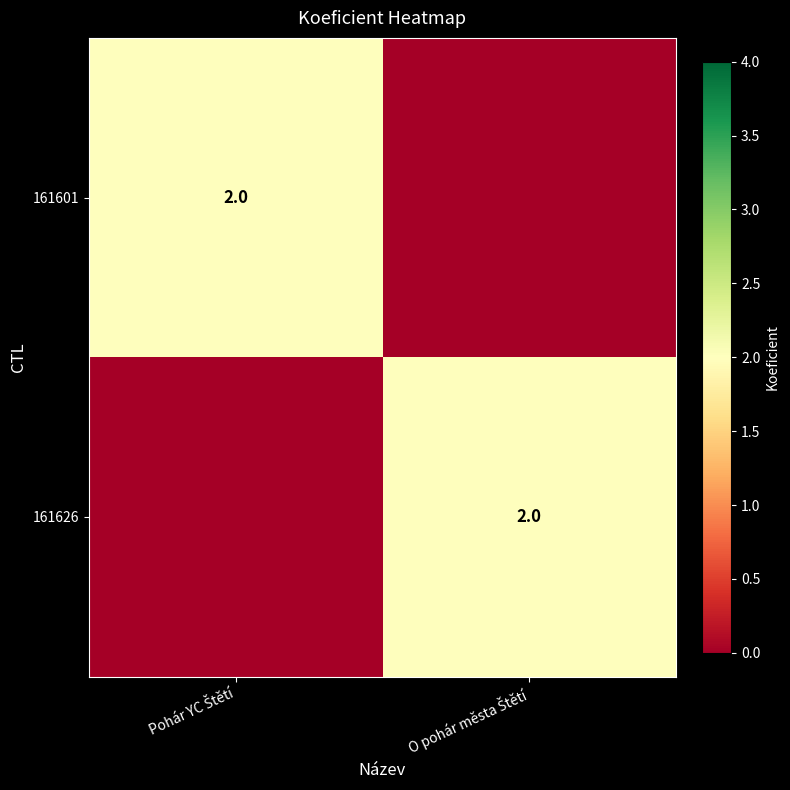

Which category has the highest value in the 161601 series?

Pohár YC Štětí